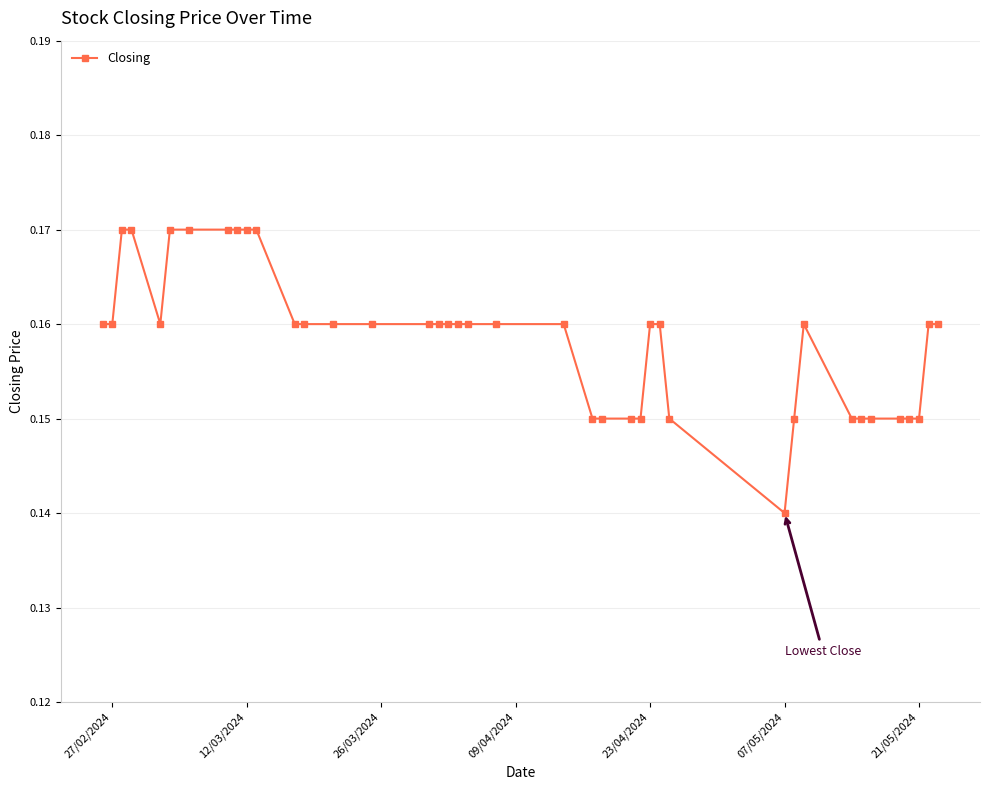

Count the values in the range 0 to 1.

40